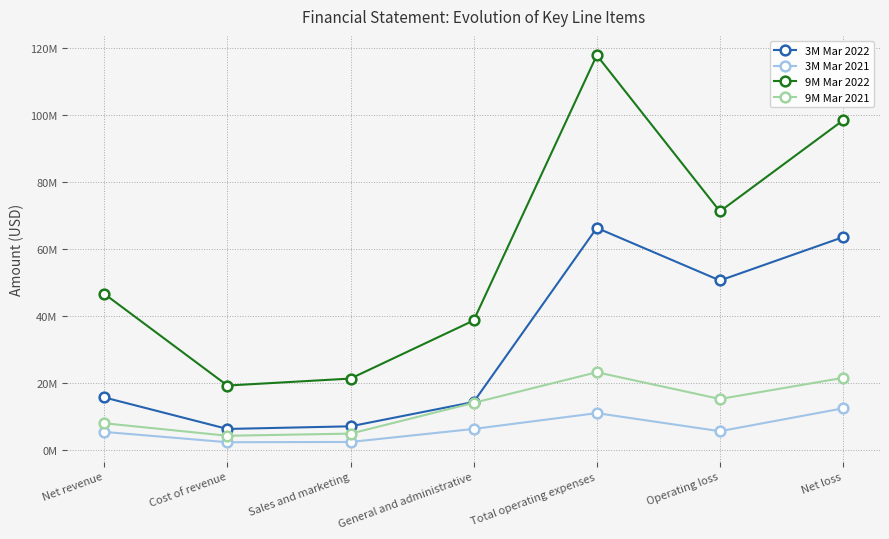

What is the value of the 3M Mar 2021 point at the 2nd from the left?

2321620